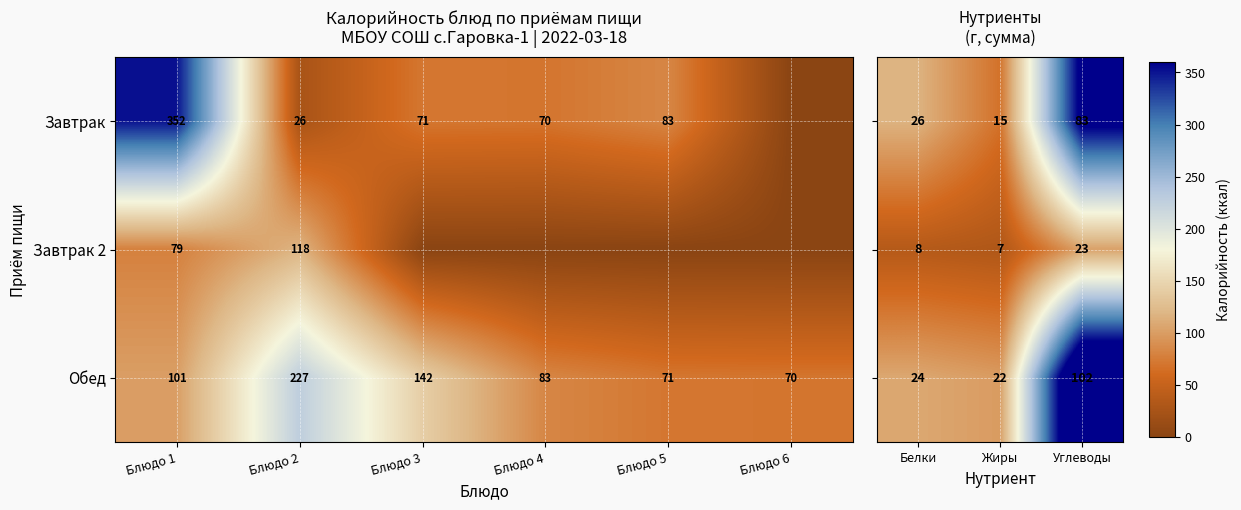

Which category has the highest value in the Обед series?

Блюдо 2